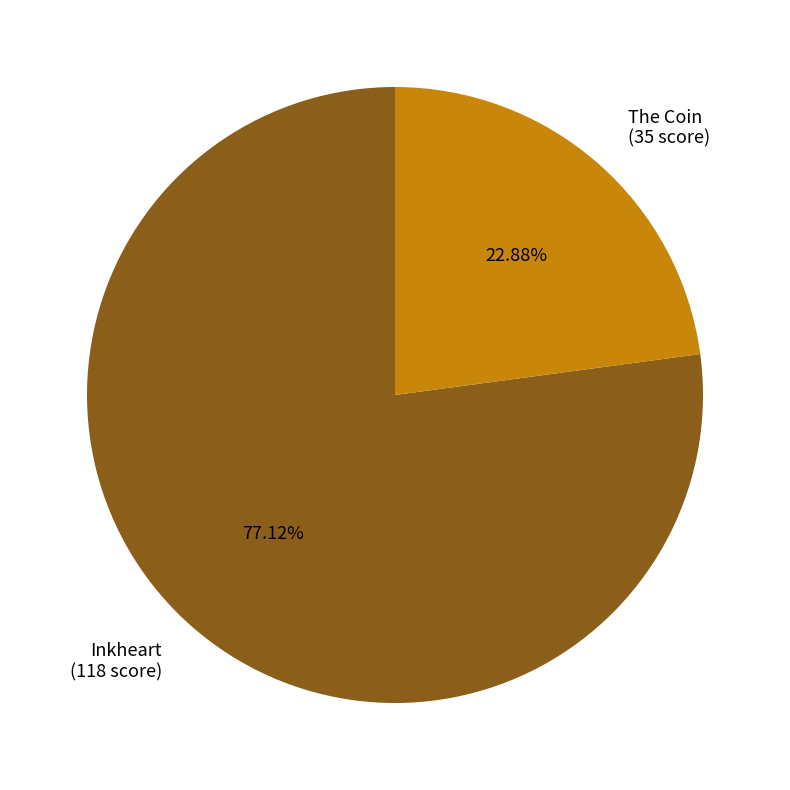

Which category has the biggest portion of the pie?

Inkheart